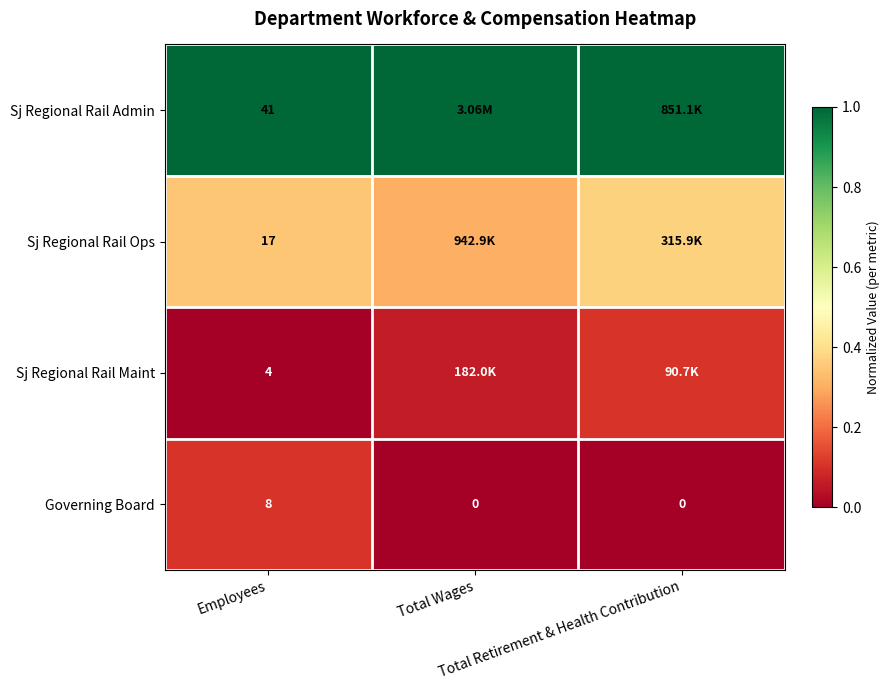

At how many categories does at least one series exceed 0?

3